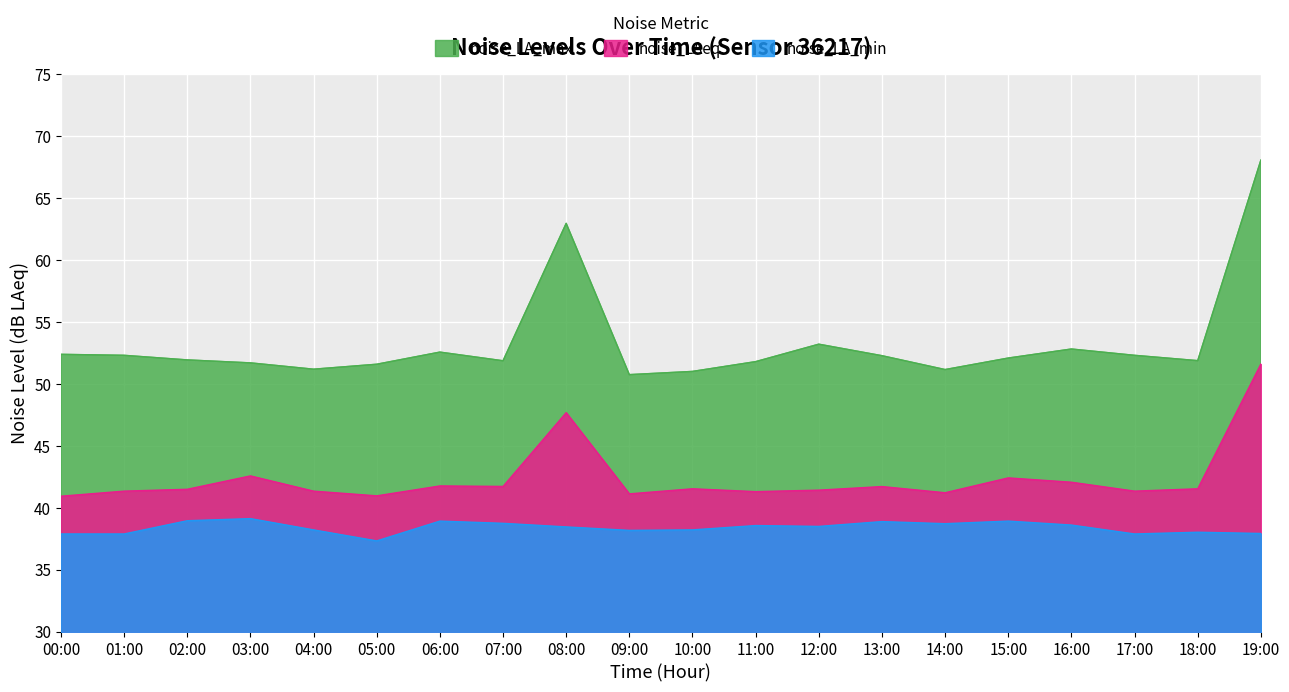

What is the label of the 20th point from the right?

00:00